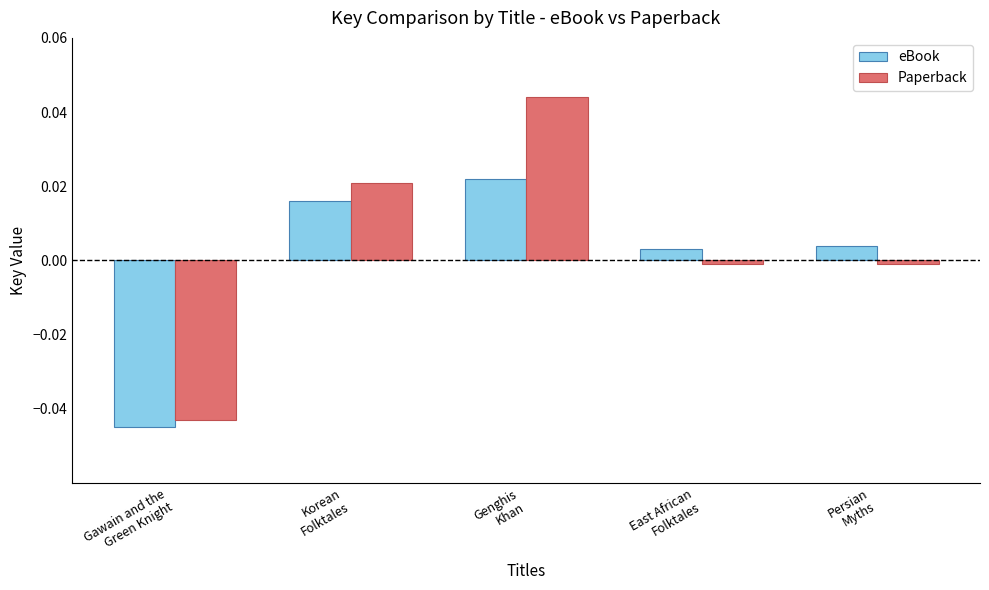

Is the value of Paperback at Gawain and the
Green Knight greater than the value of eBook at Genghis
Khan?

No